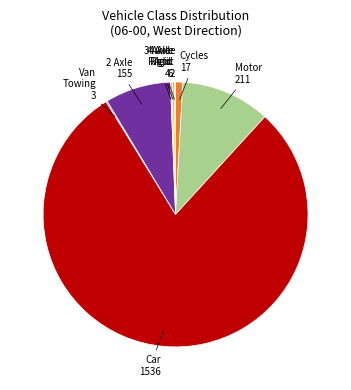

Does any single category account for the majority?

Yes